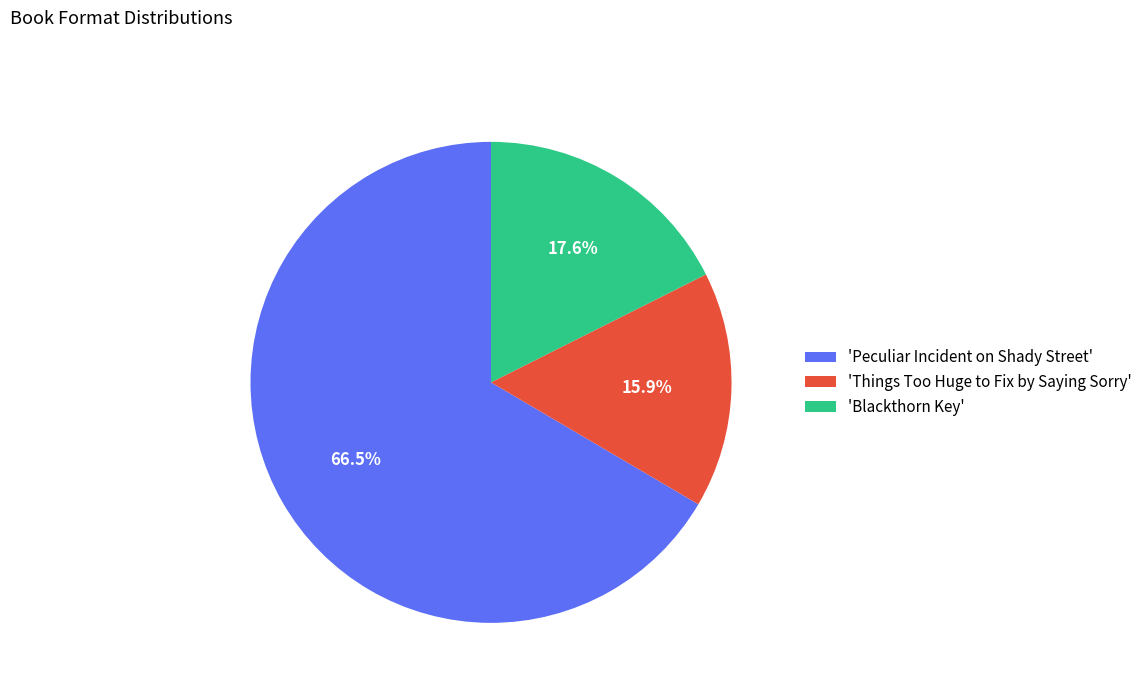

Rank the categories by value from lowest to highest.

'Things Too Huge to Fix by Saying Sorry', 'Blackthorn Key', 'Peculiar Incident on Shady Street'